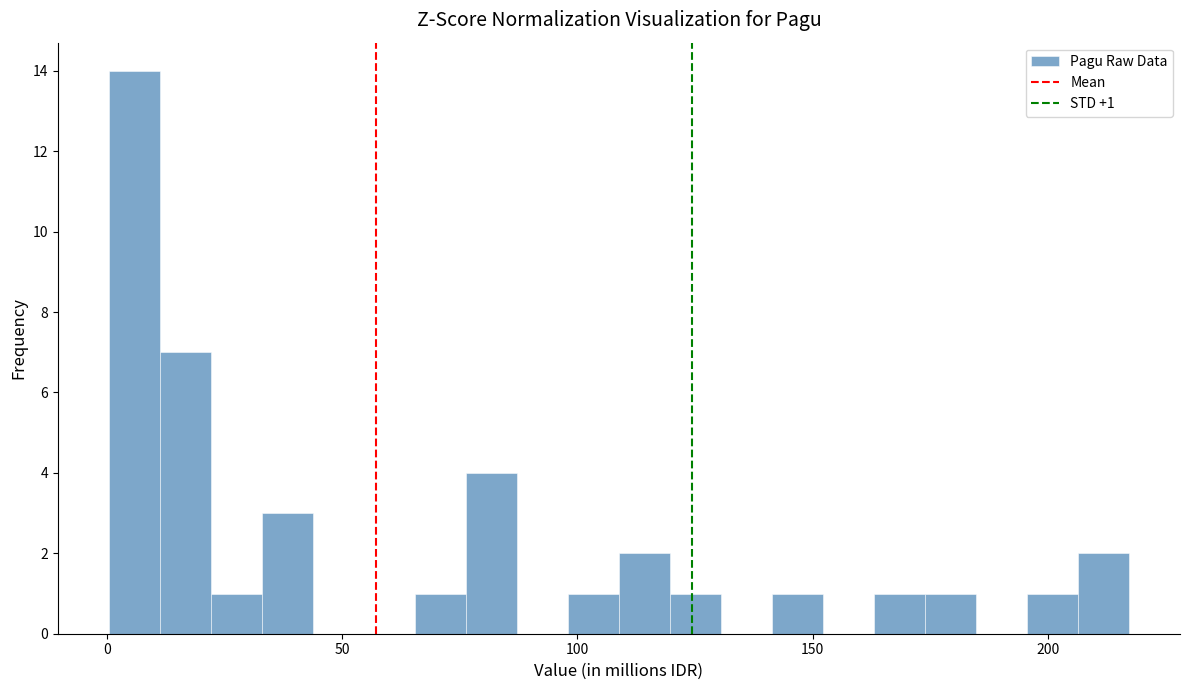

Read against the x-axis, roughly where is the centre of the tallest bar?

5